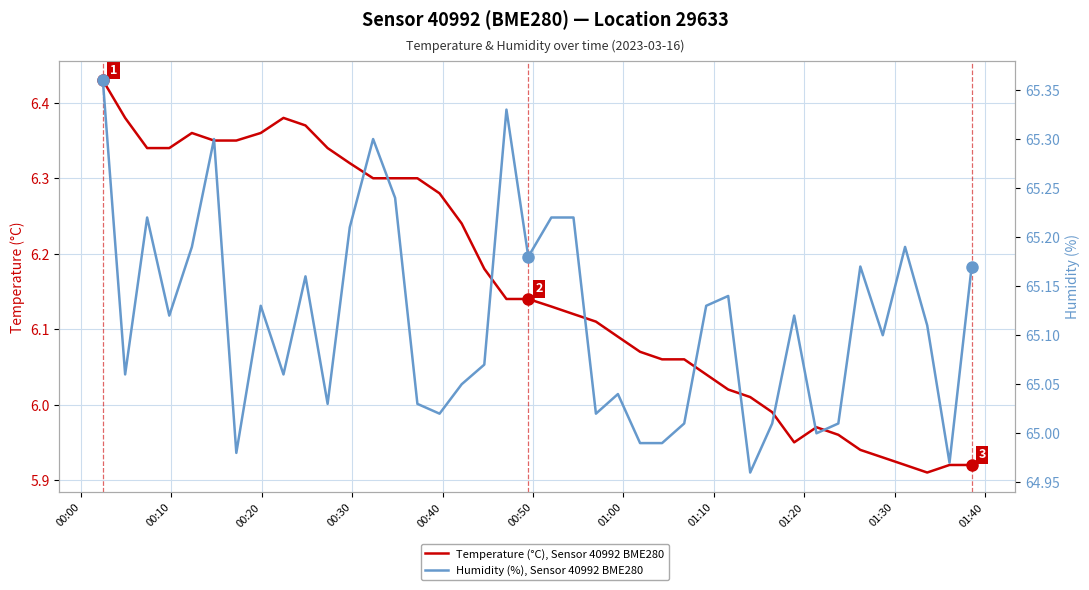

What are all the series names shown in the legend?

Temperature (°C), Sensor 40992 BME280, Humidity (%), Sensor 40992 BME280